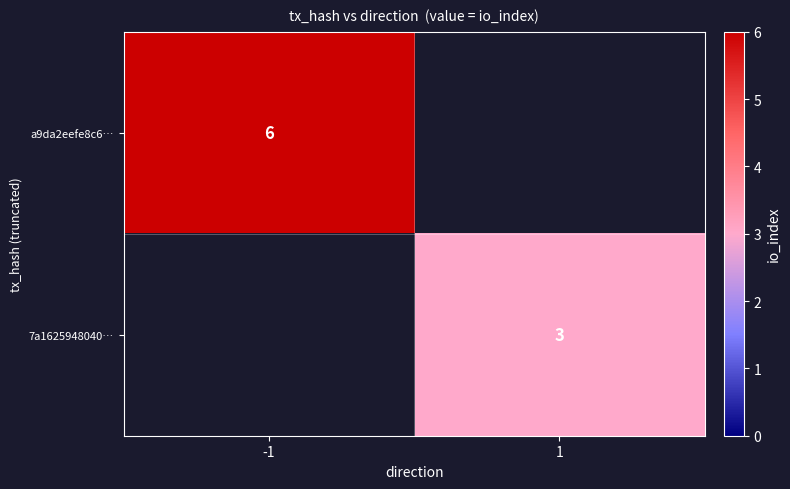

The value of a9da2eefe8c6… at -1 is 6. True or false?

True